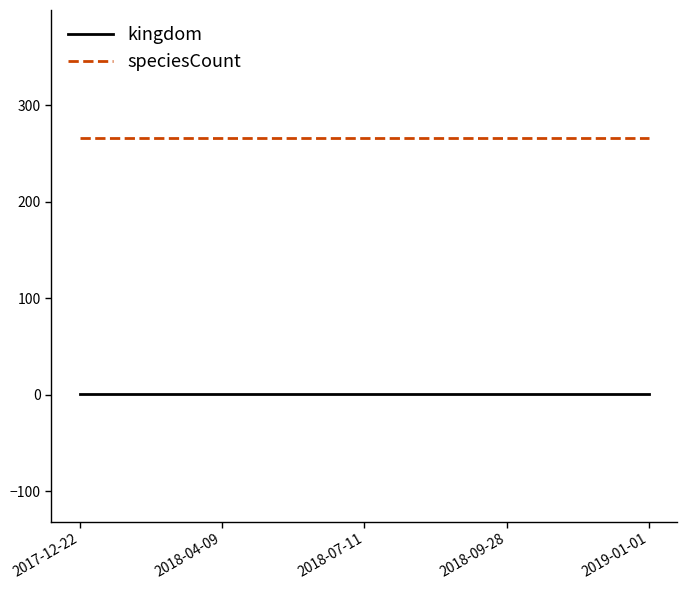

Rank the series by their maximum value, from highest to lowest.

speciesCount, kingdom